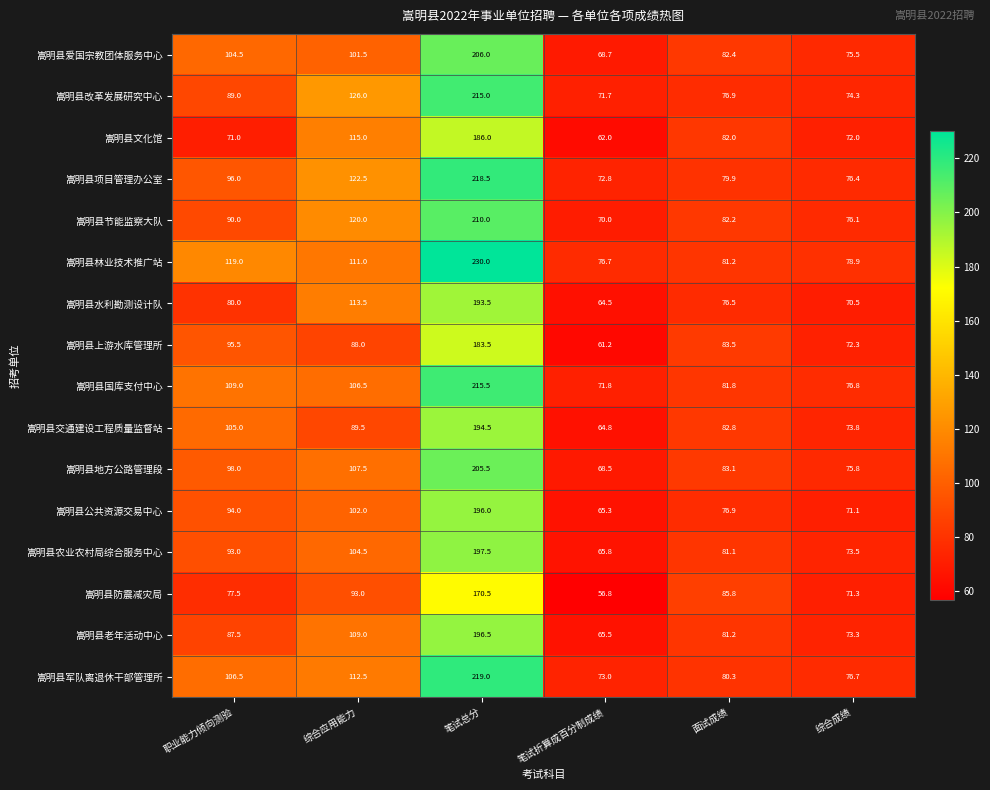

How many values in the 嵩明县上游水库管理所 series are below 88?

3